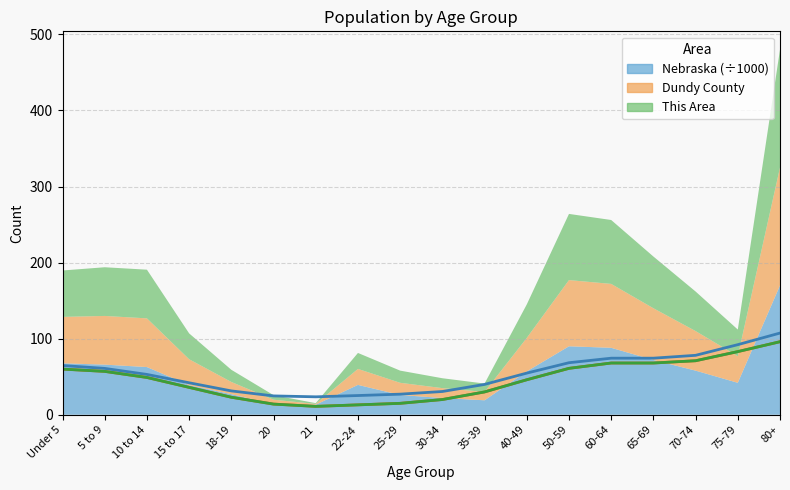

What is the label of the 11th point from the left?

35-39